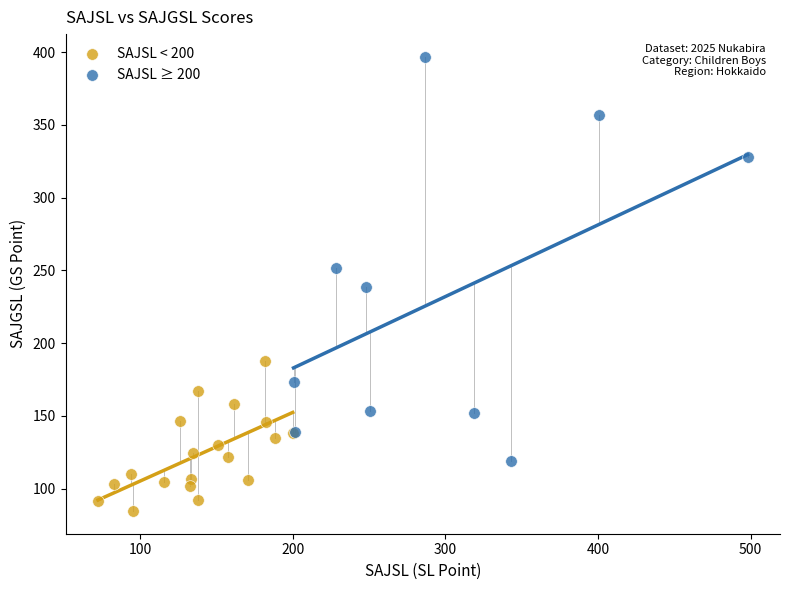

Which series reaches the minimum Y coordinate?

SAJSL < 200